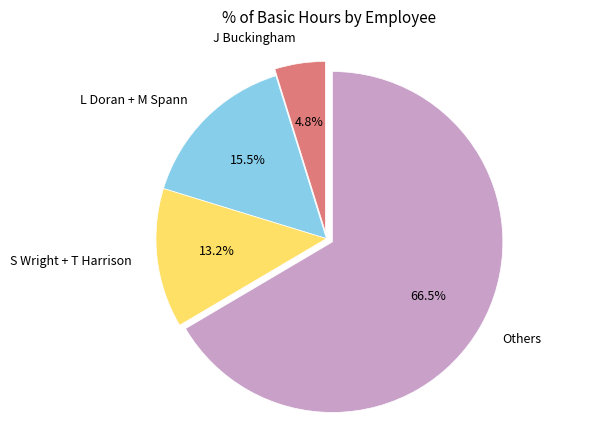

How many slices are in this pie chart?

4